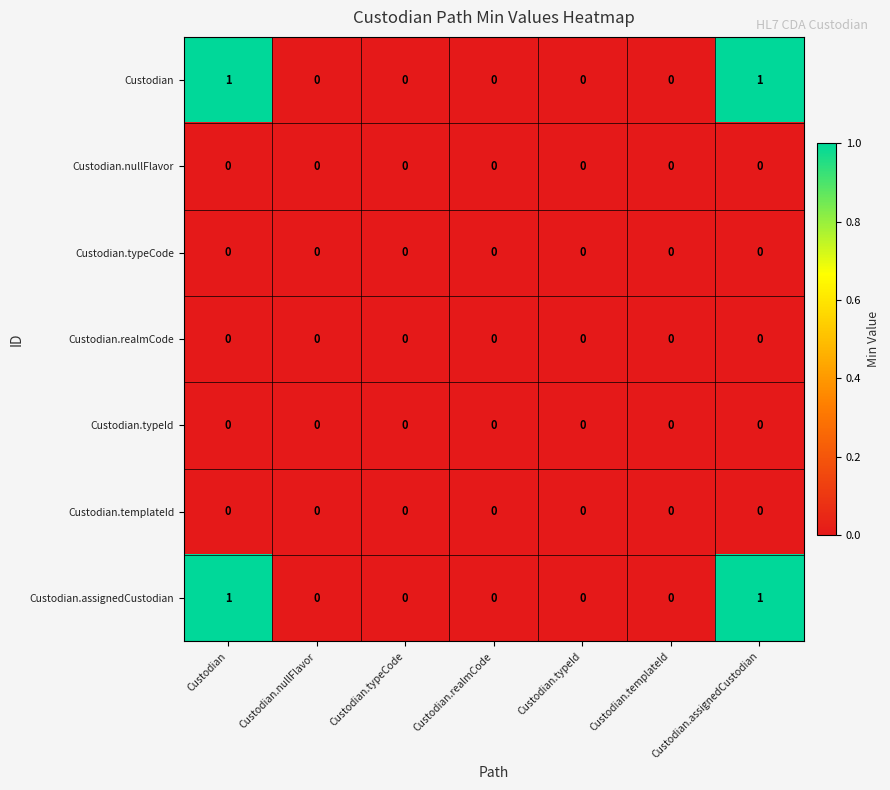

Is it true that Custodian.typeCode equals 0 at Custodian.assignedCustodian?

True